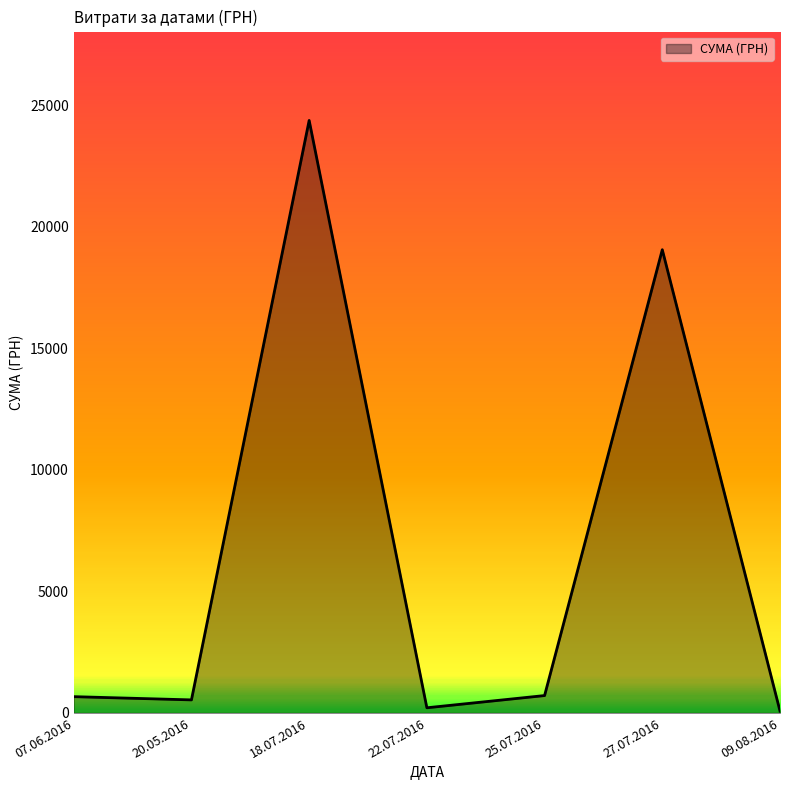

What position from the right is 25.07.2016?

3